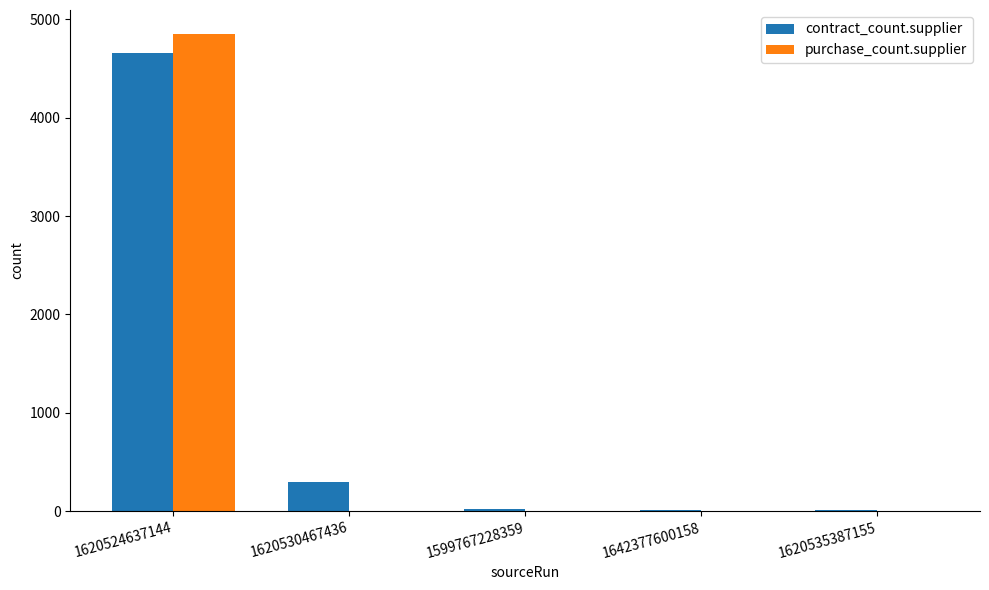

What is the total value across all series at 1620530467436?

299